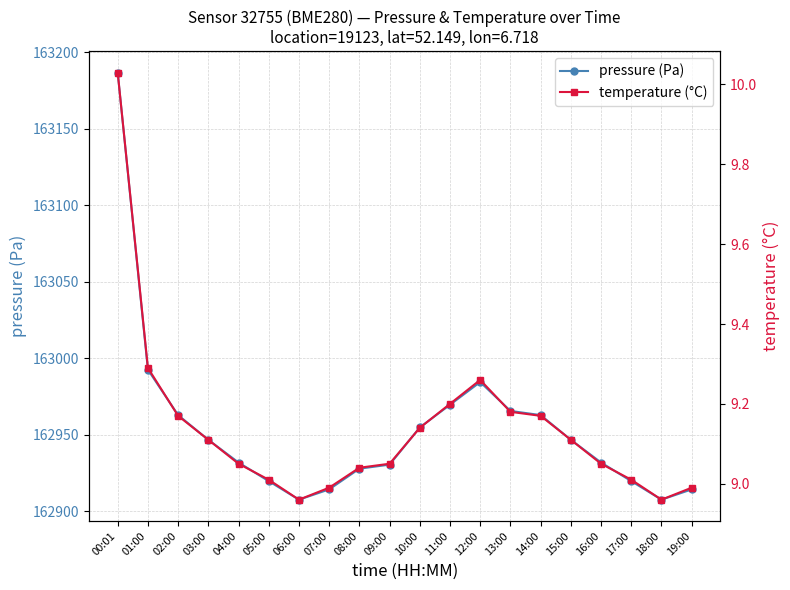

What is the total value across all series at 15:00?

162955.9